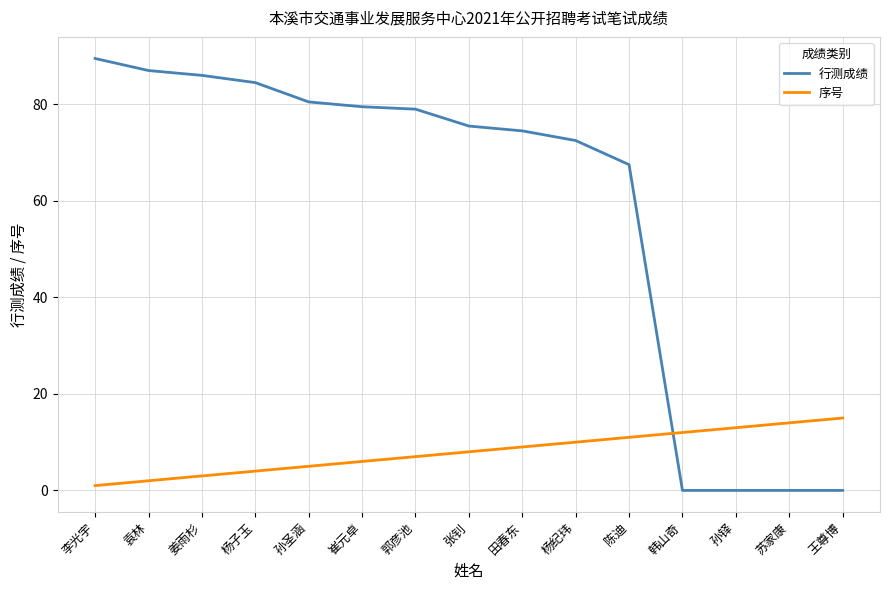

At which label is 序号 closest to 8?

张钊